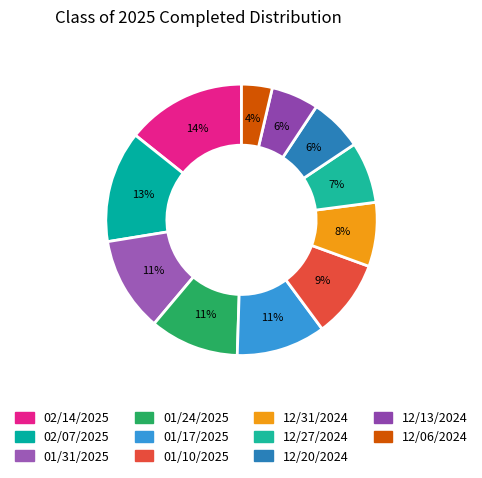

Which slice is the largest?

02/14/2025